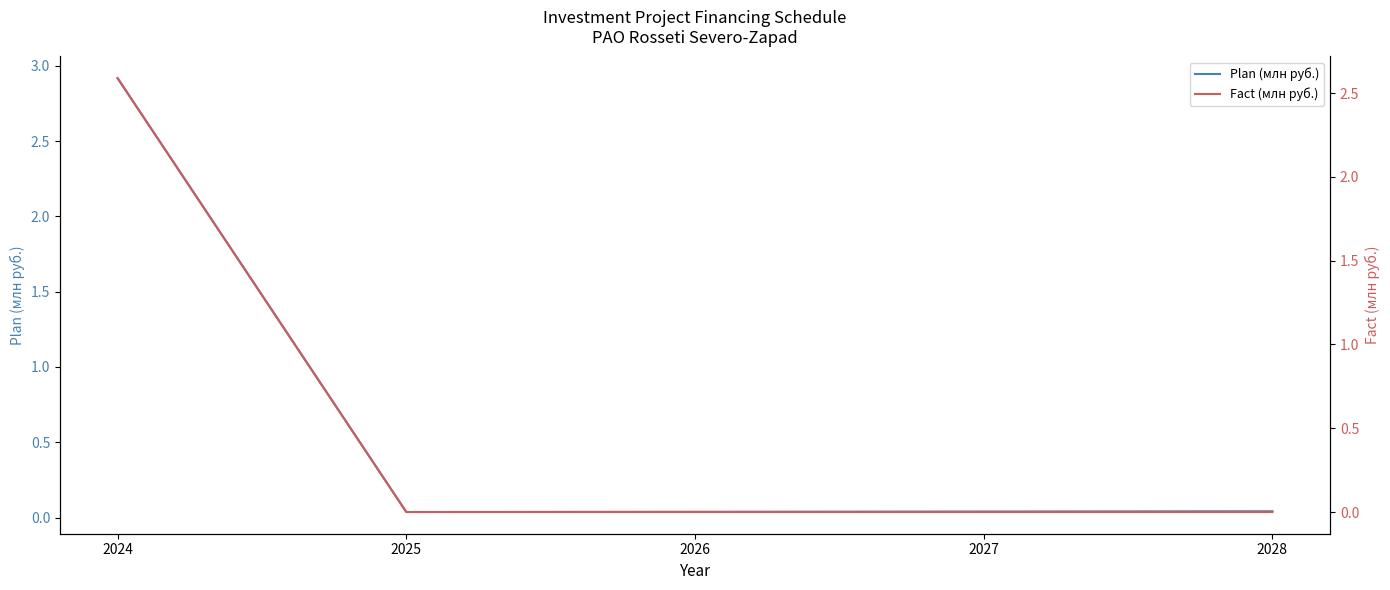

Reading right to left, transcribe all the data shown in this chart.

Plan (млн руб.): 2028=0.0	2027=0.0	2026=0.0	2025=0.0	2024=2.9
Fact (млн руб.): 2028=0.0	2027=0.0	2026=0.0	2025=0.0	2024=2.6